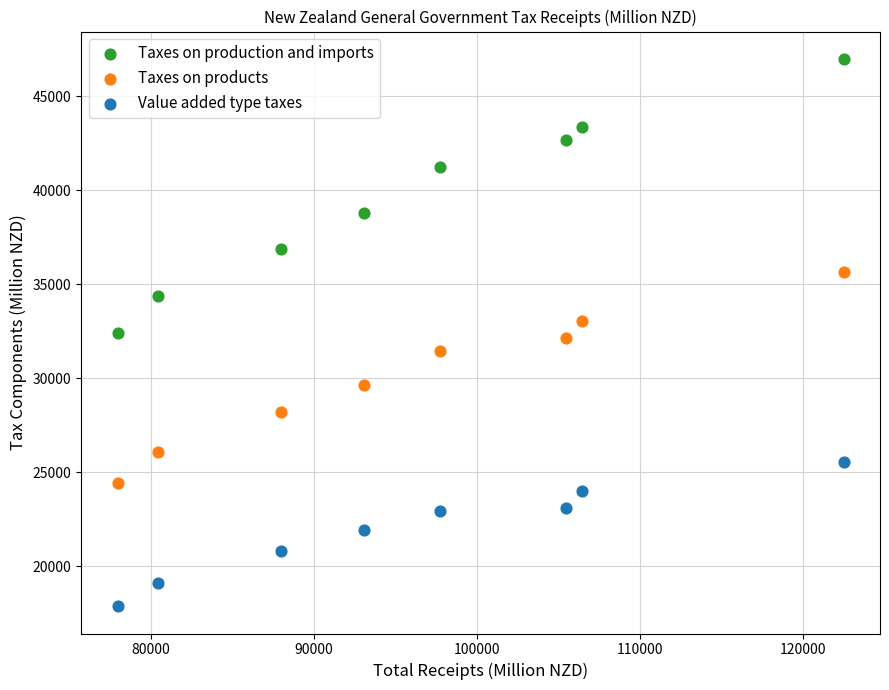

In the Taxes on production and imports series, what Y value is closest to 39697?

38822.5